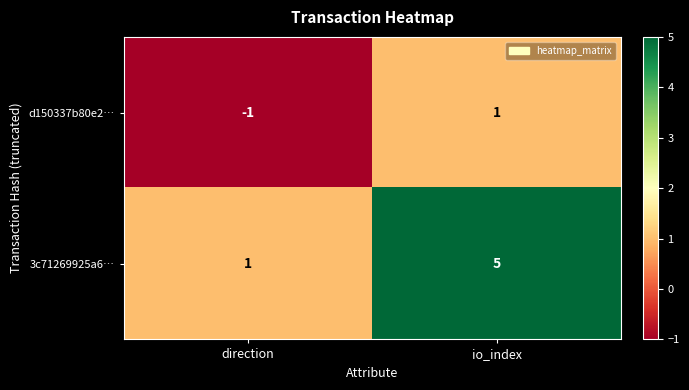

True or false: 3c71269925a6… has a value of 3 at io_index.

False